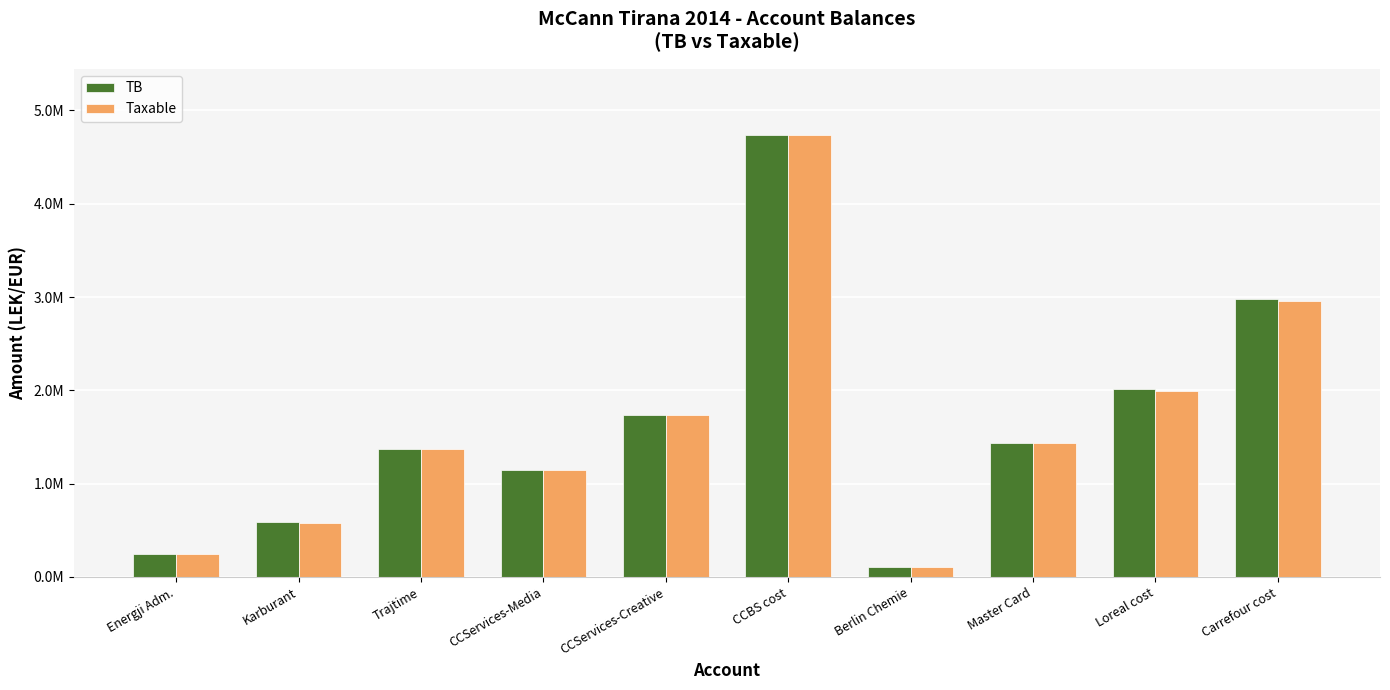

What are all the series names shown in the legend?

TB, Taxable